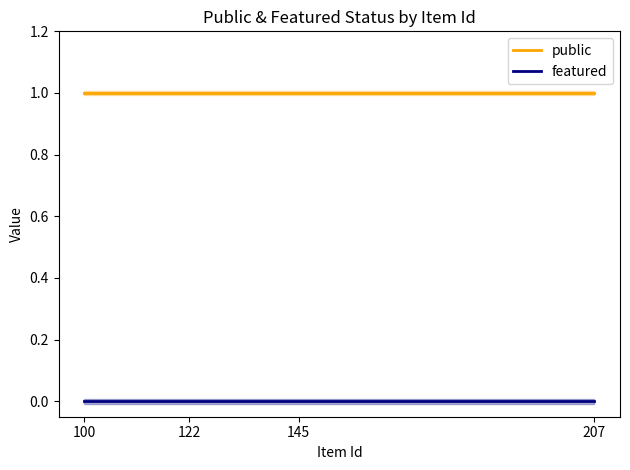

Which series has the largest range (max minus min)?

public